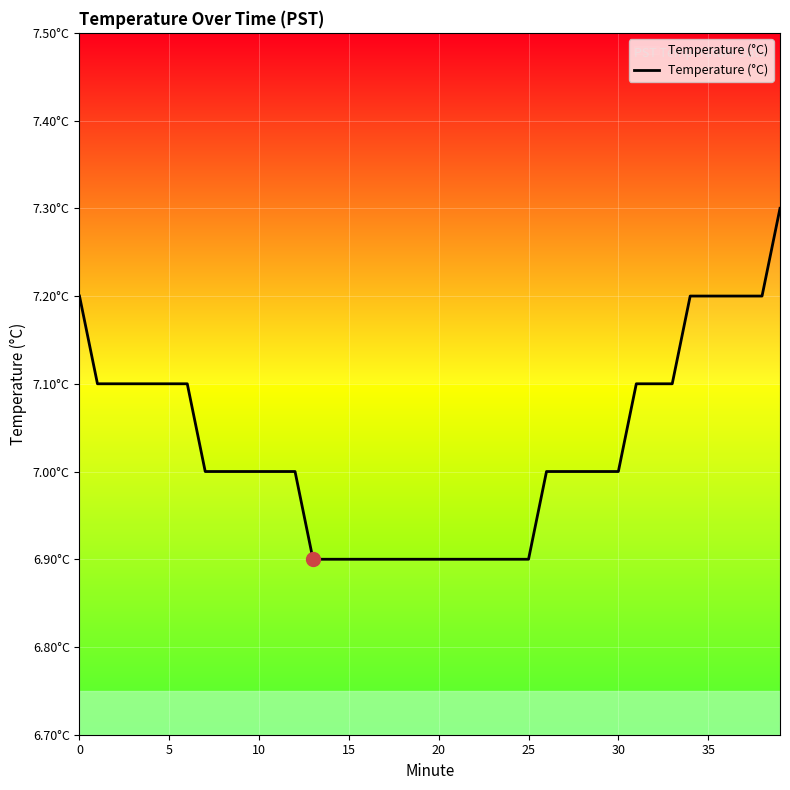

Does the chart have visible grid lines?

Yes